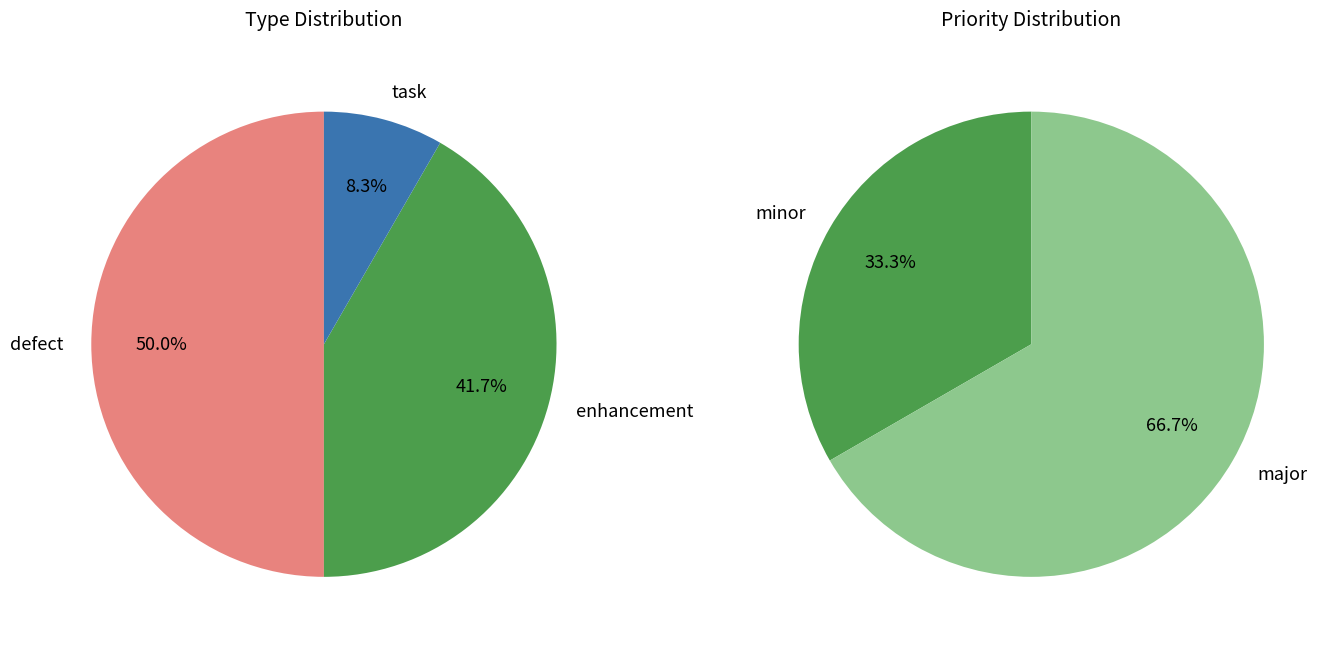

Does defect represent more than half of the total?

No